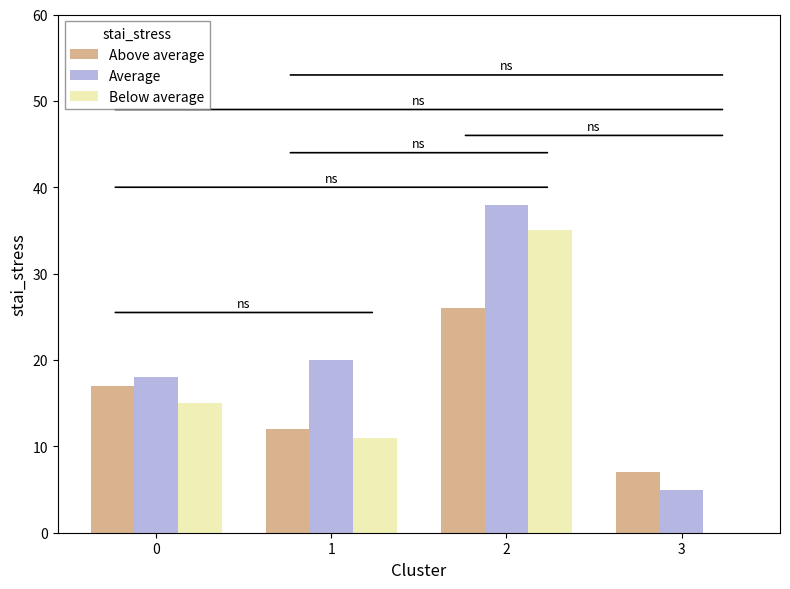

True or false: Above average has a value of 12 at 1.

True